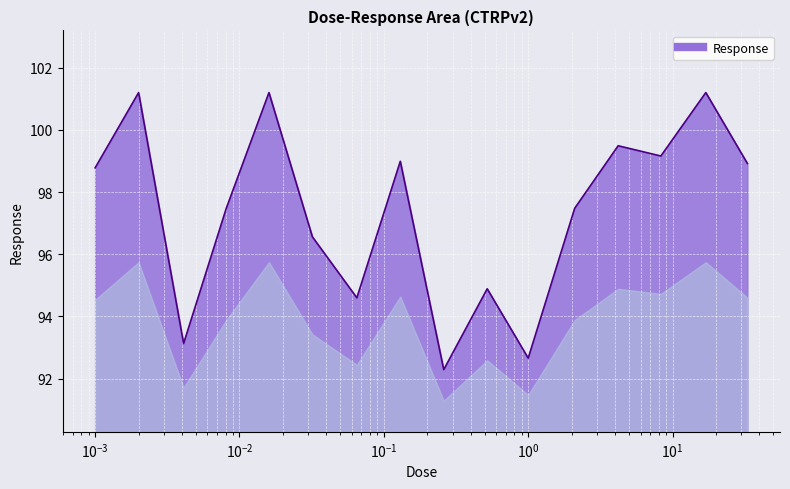

What is the smallest value displayed?

92.3